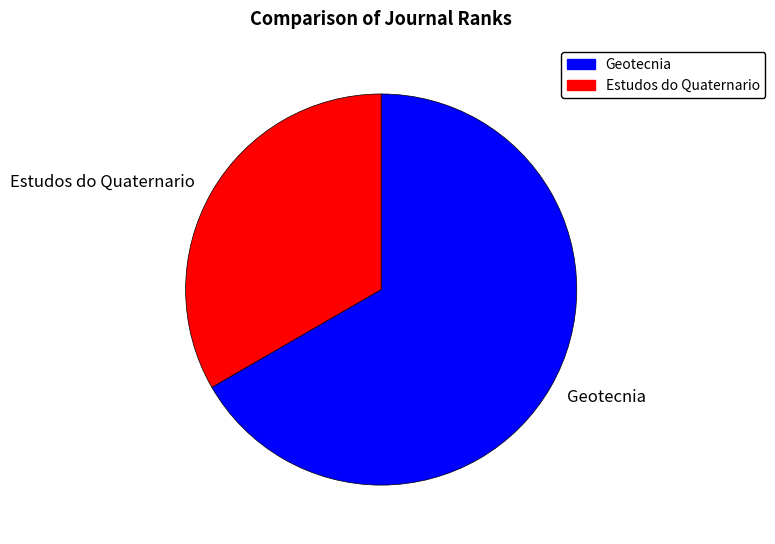

True or false: Geotecnia accounts for 81% of the total.

False